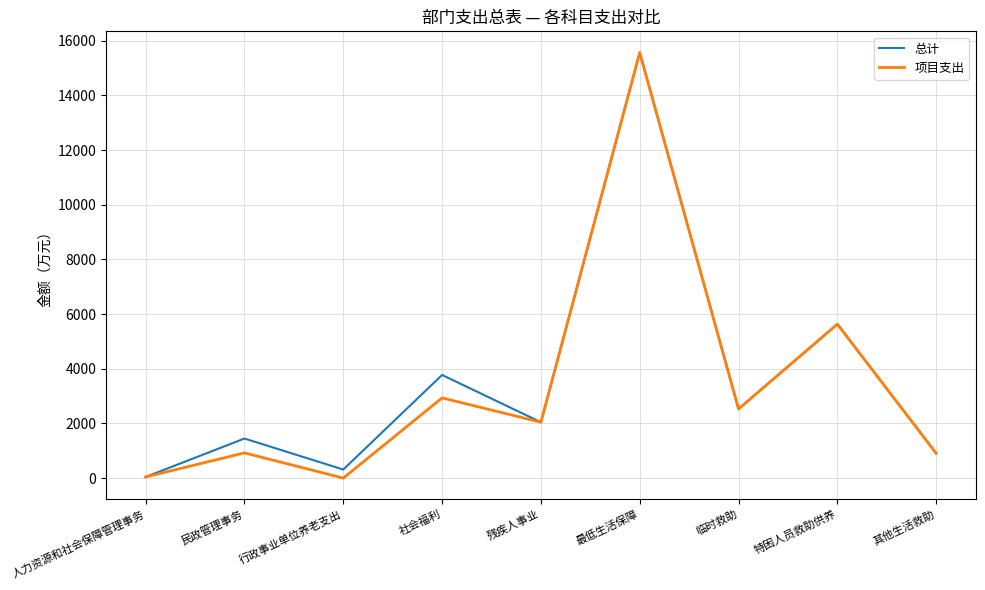

What is the sum of the 总计 values at 社会福利 and 特困人员救助供养?

9405.9